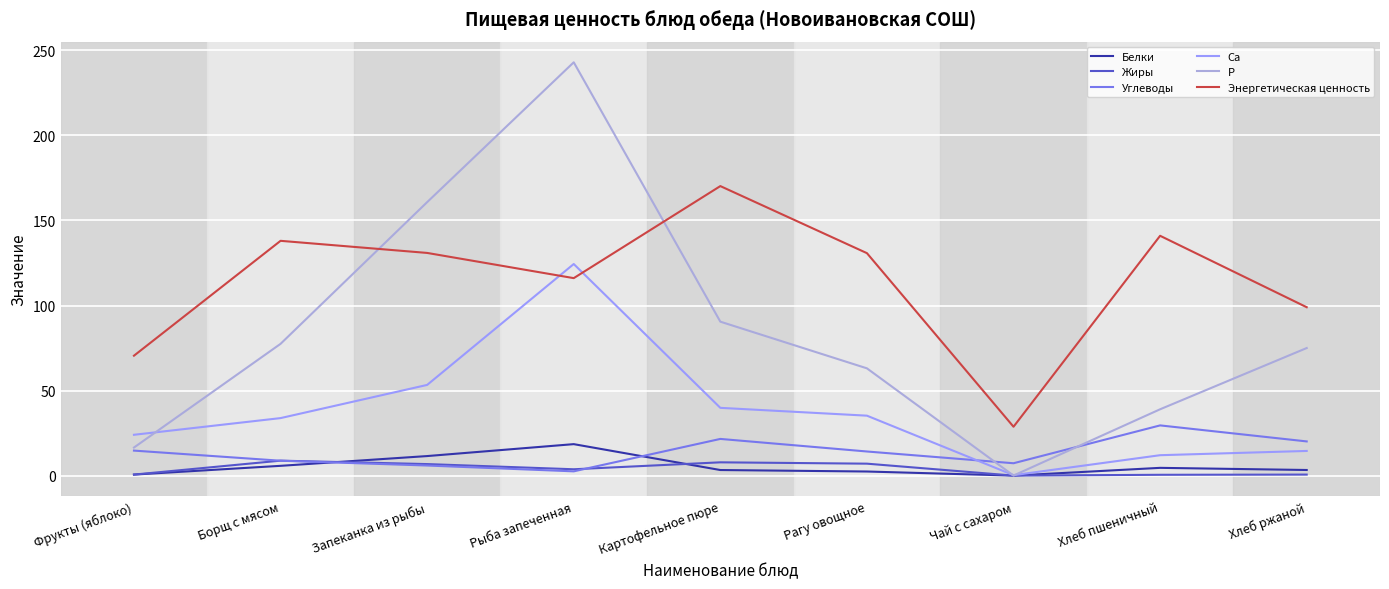

Which series has the largest total across all categories?

Энергетическая ценность